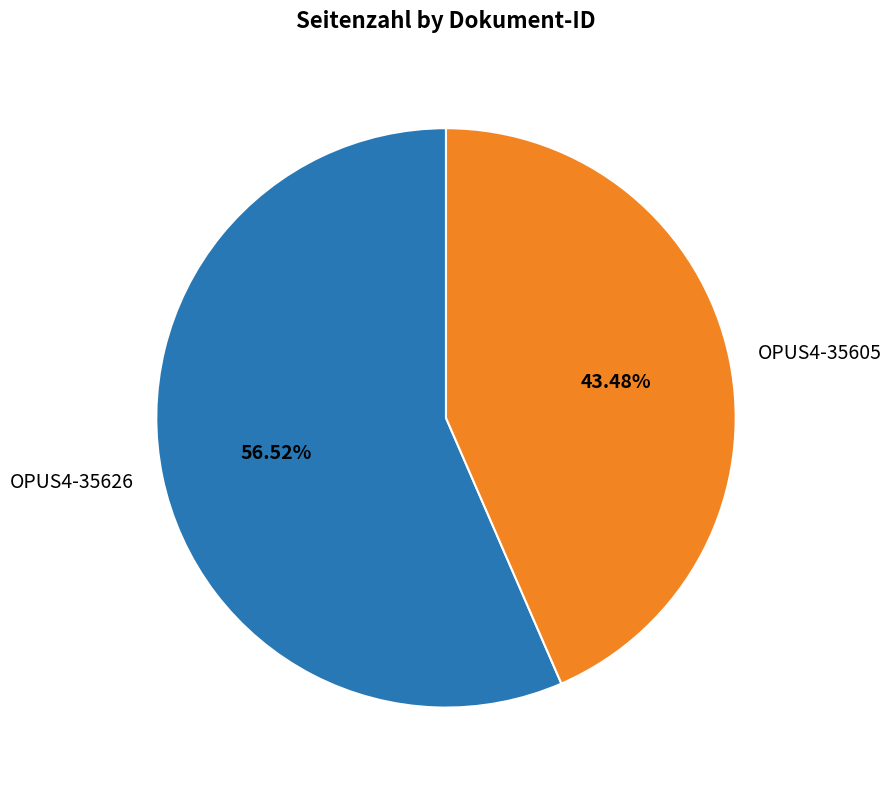

To the nearest percent, what percentage of the pie is OPUS4-35626?

57%